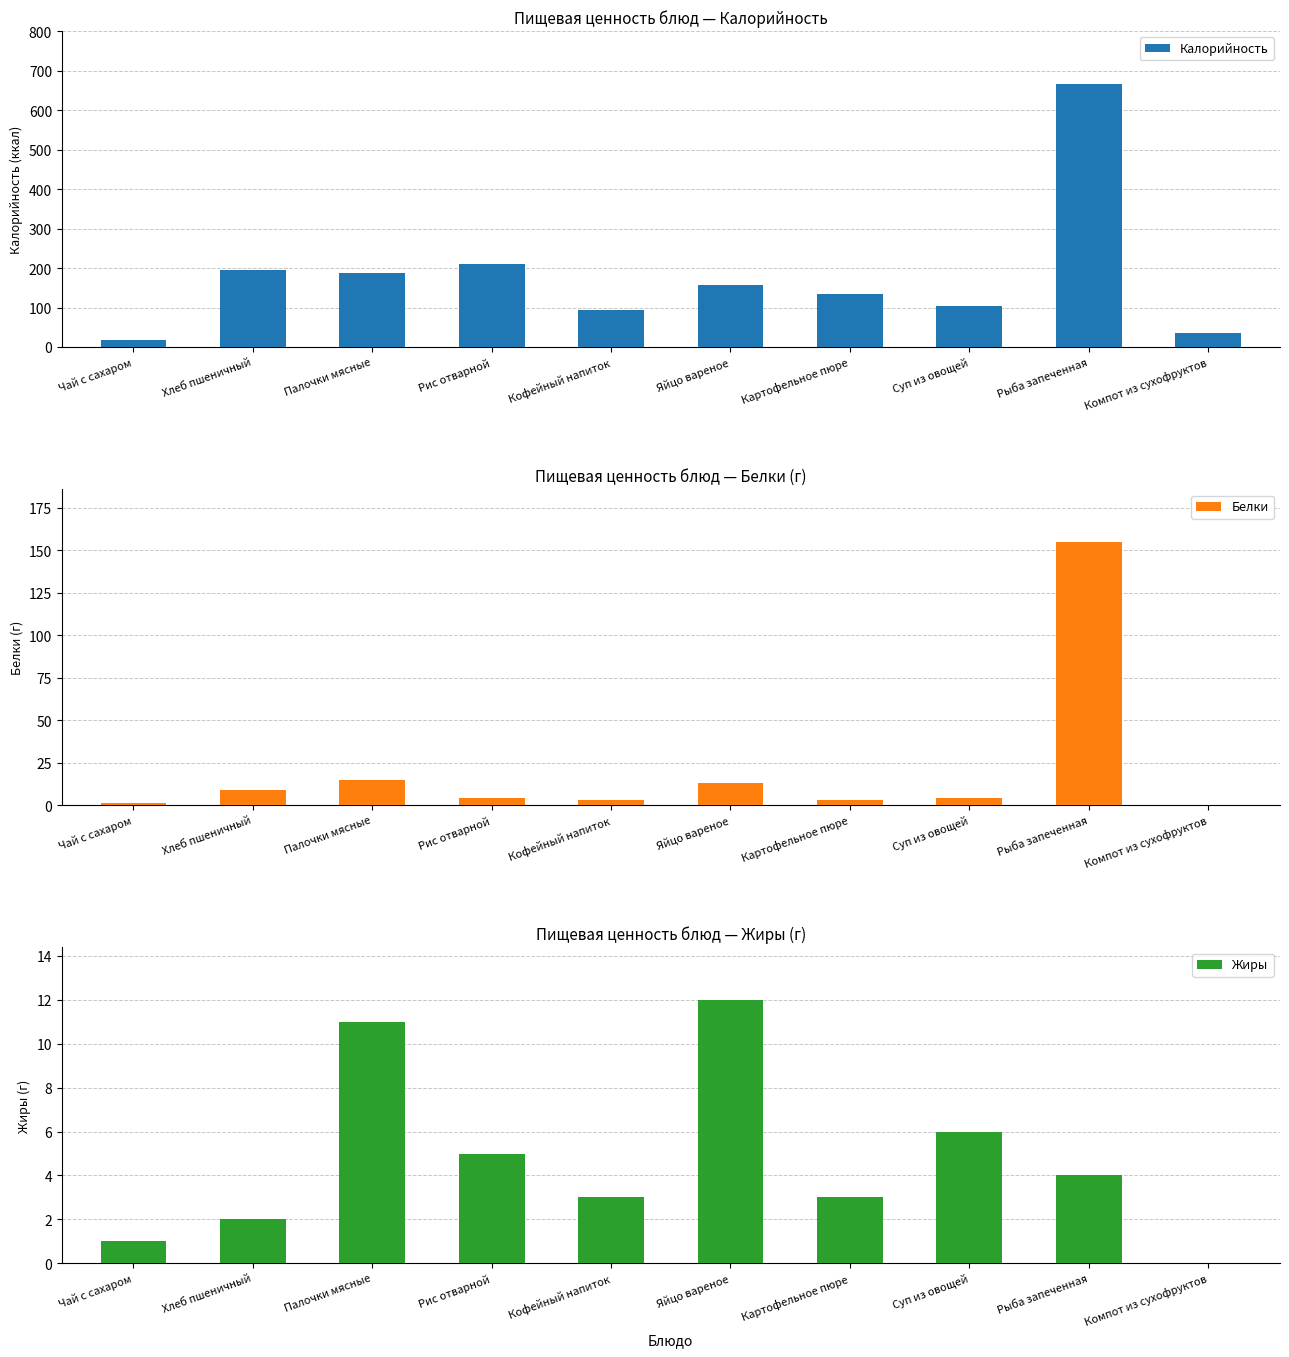

At which category is the sum across all series the highest?

Рыба запеченная